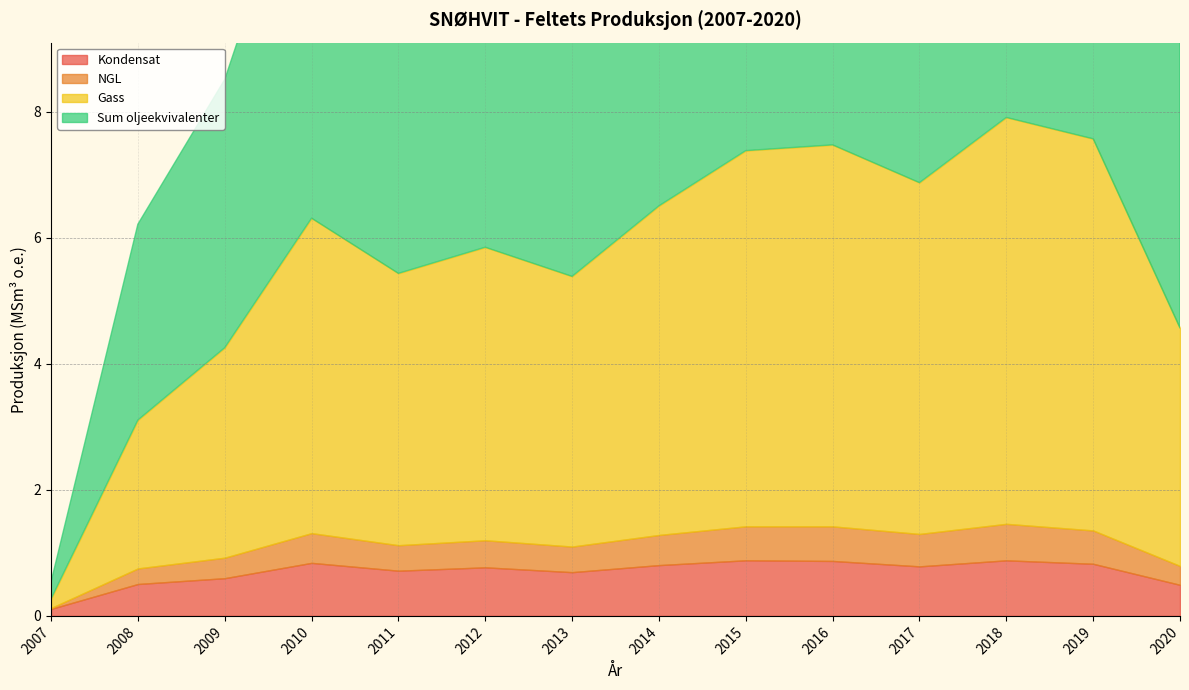

At which category does Kondensat reach its first local valley?

2011